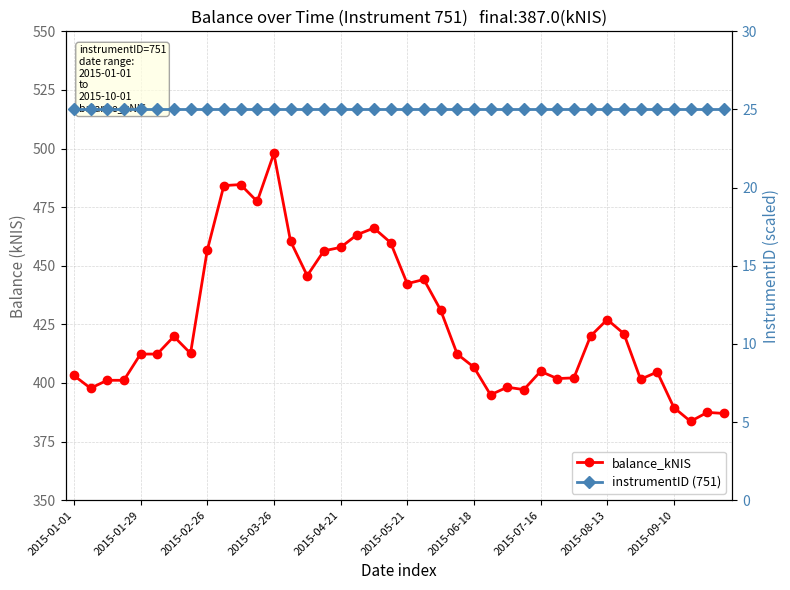

Rank the series at 38 from lowest to highest value.

instrumentID (751), balance_kNIS